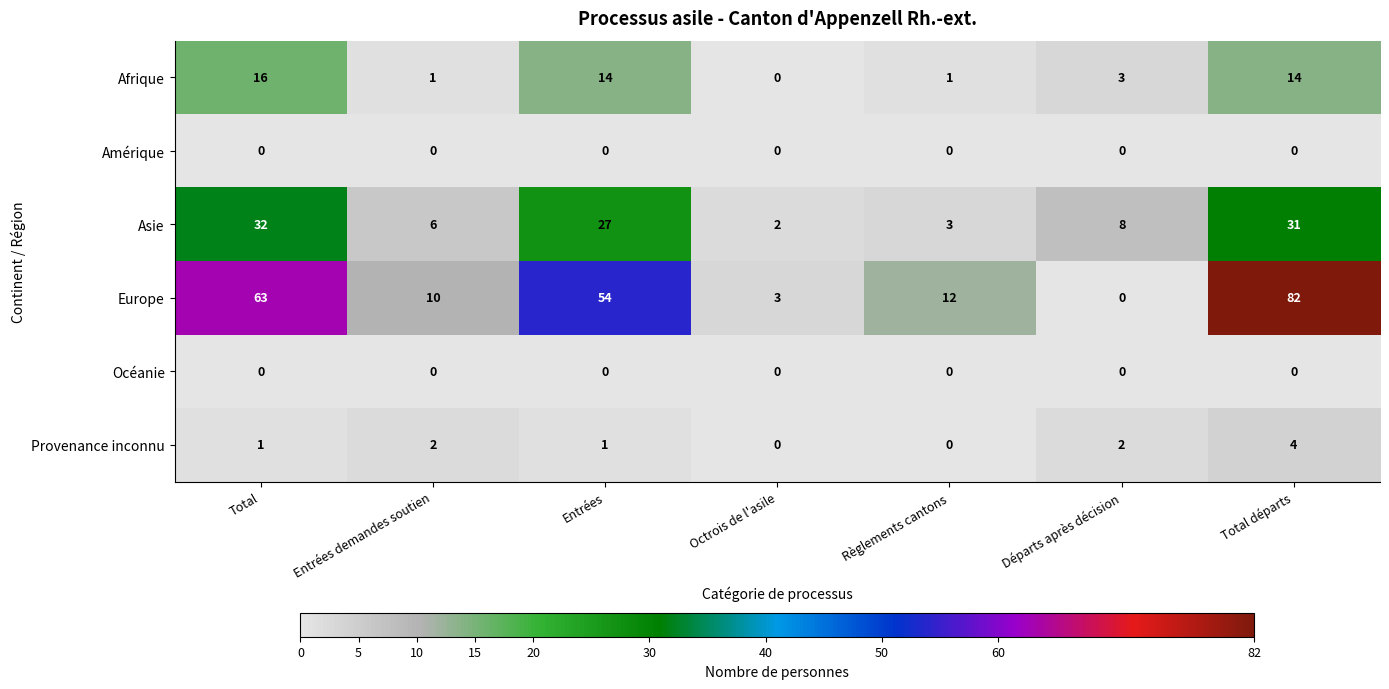

What is the spread (max minus min) of values at Départs après décision?

8